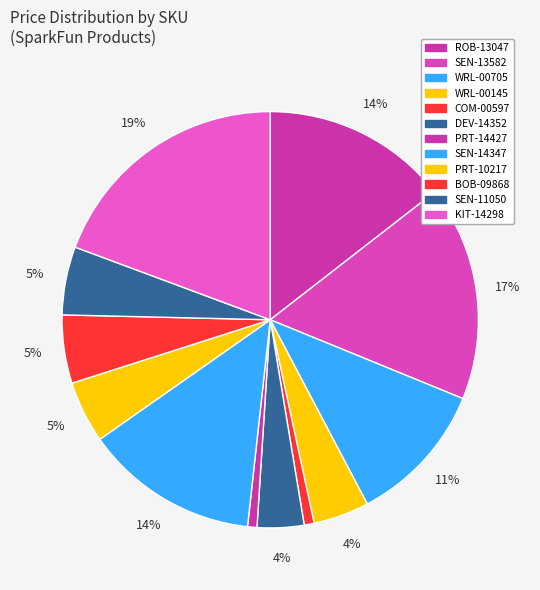

How many segments does this pie chart have?

12